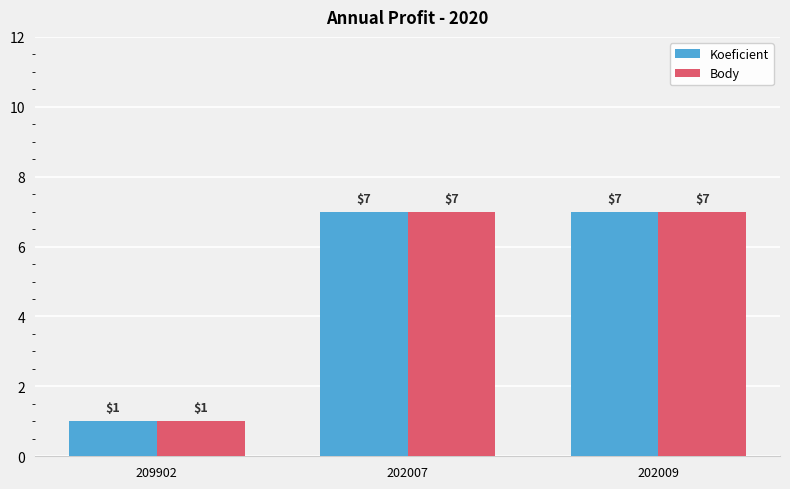

Are the bars horizontal?

No